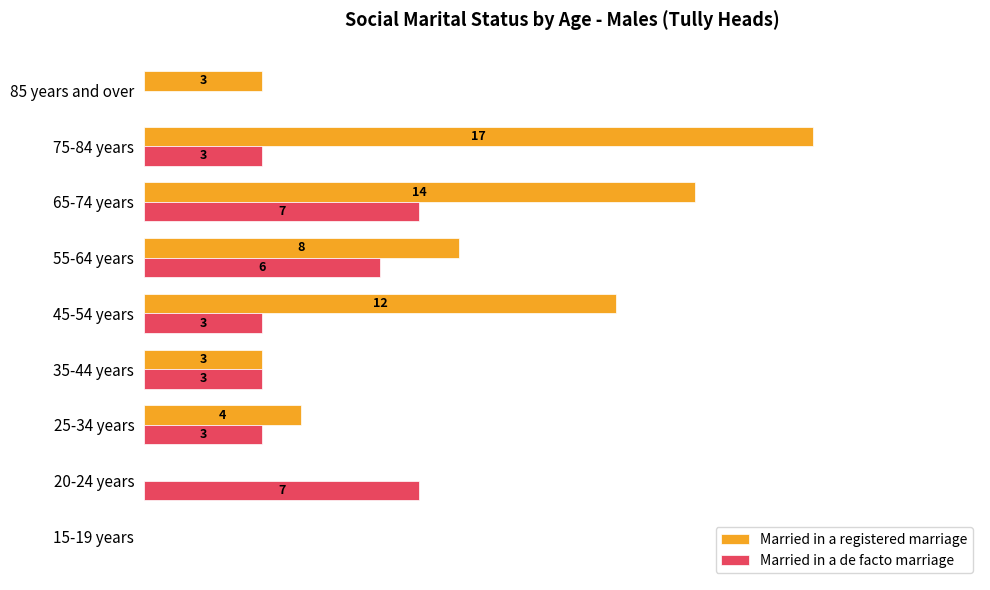

What are all the series names shown in the legend?

Married in a registered marriage, Married in a de facto marriage